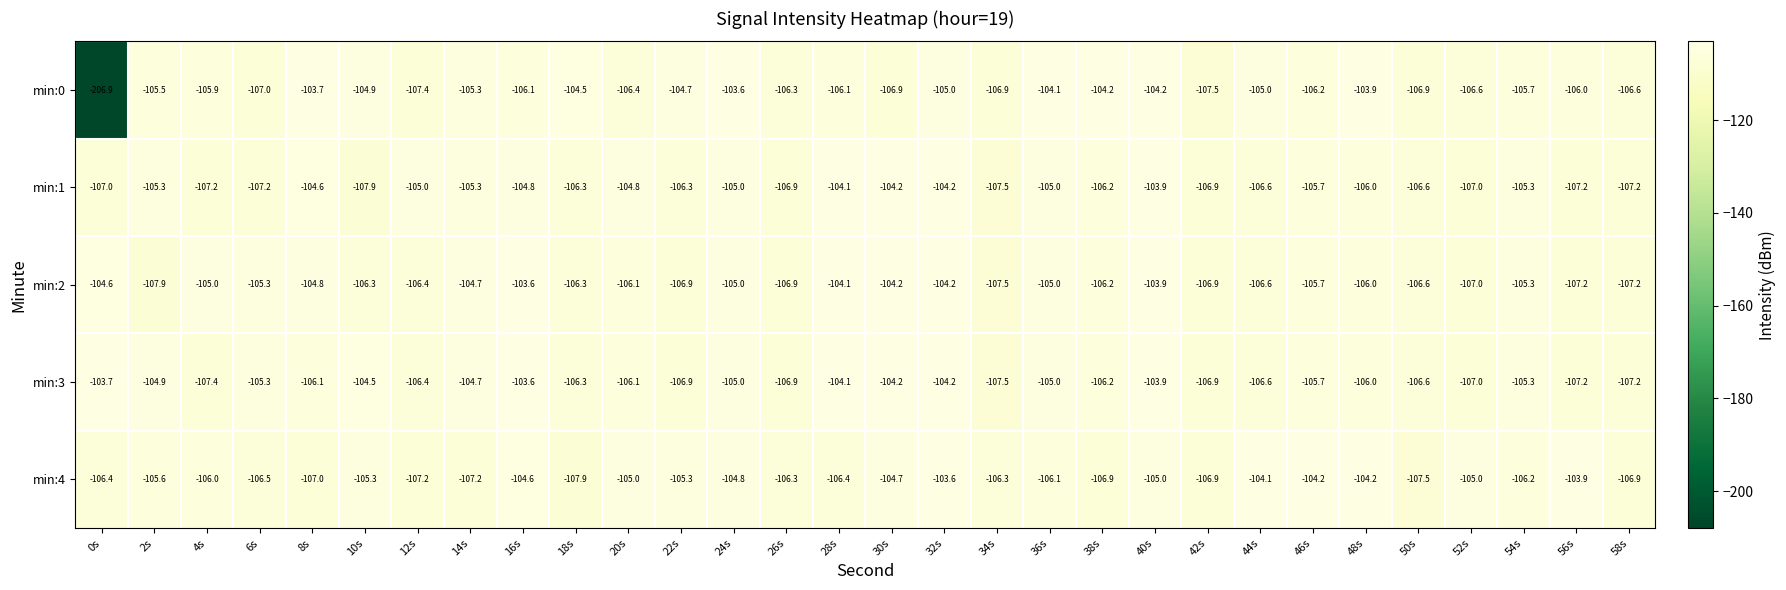

Where does the min:0 series first go above -105?

8s